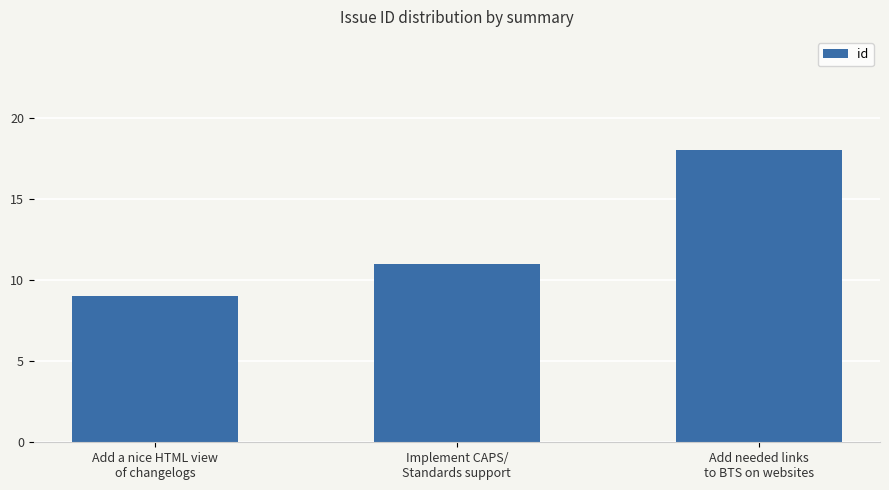

True or false: the data shows 18 at Add needed links
to BTS on websites.

True